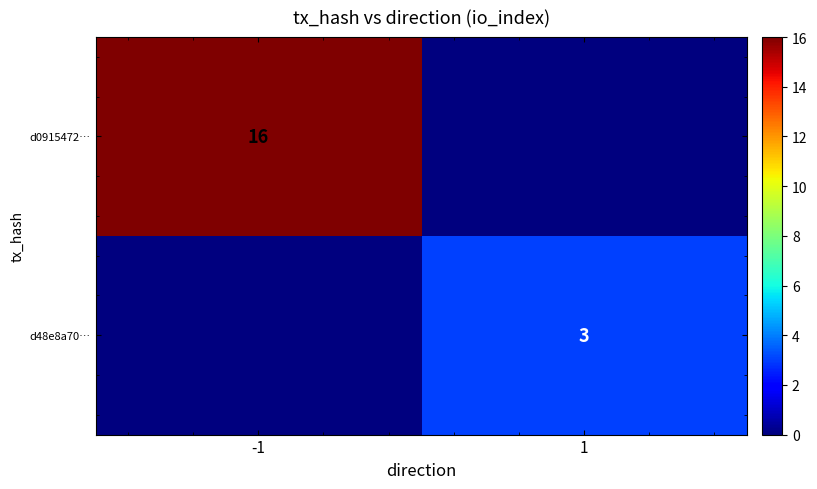

Is it true that d48e8a70… equals 3 at 1?

True